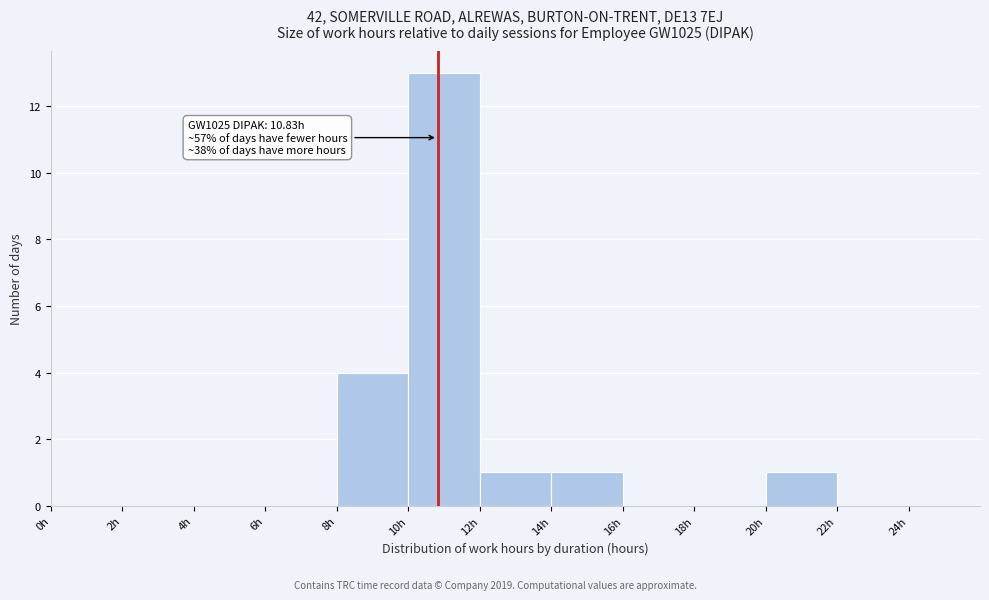

Over which range of the x-axis is the bar tallest?

10 to 12